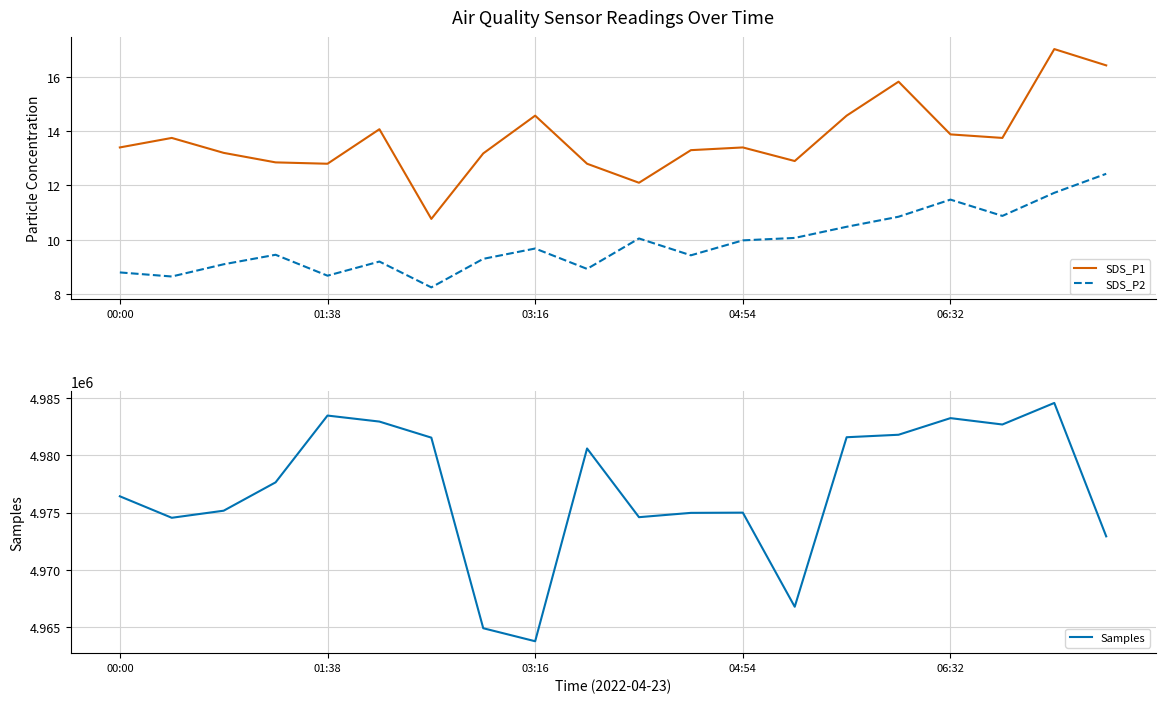

The Samples series shows 4981804.0 at 15. True or false?

True